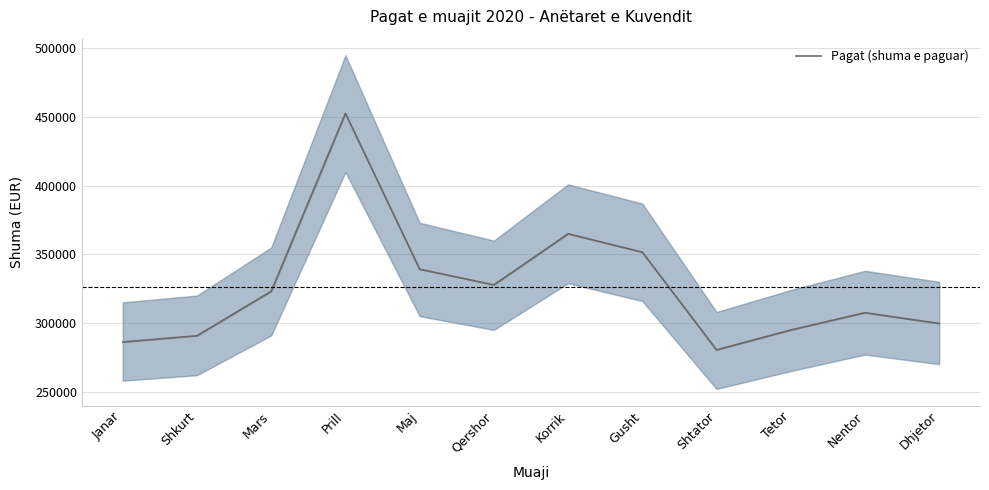

How many interior local peaks (higher than both neighbors) does the data have?

3